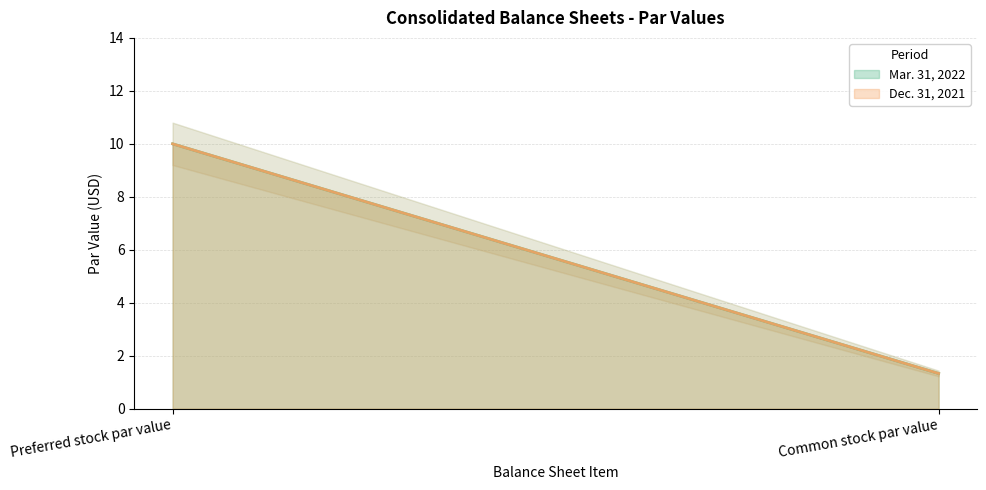

What is the value of the Mar. 31, 2022 point at the 2nd from the left?

1.3